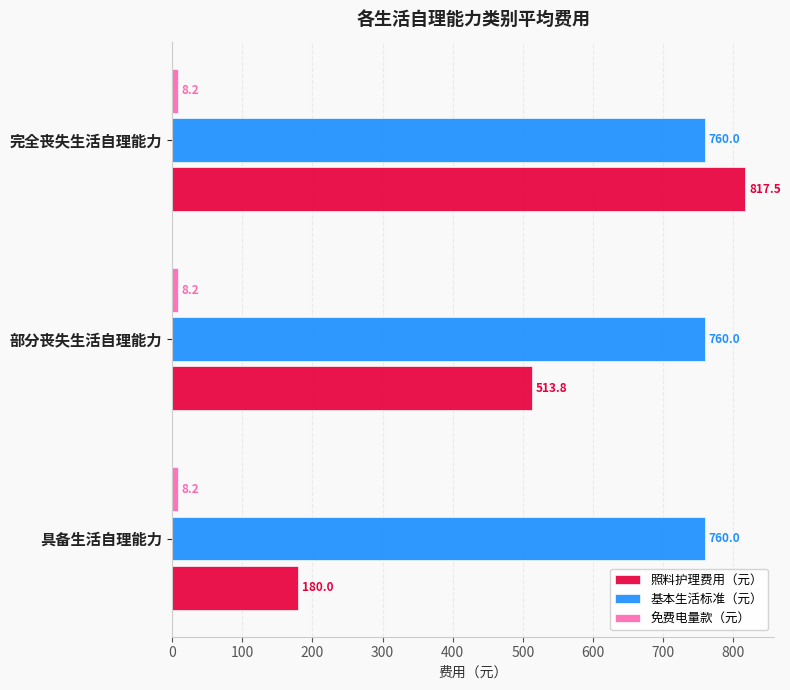

How many series are shown in this chart?

3